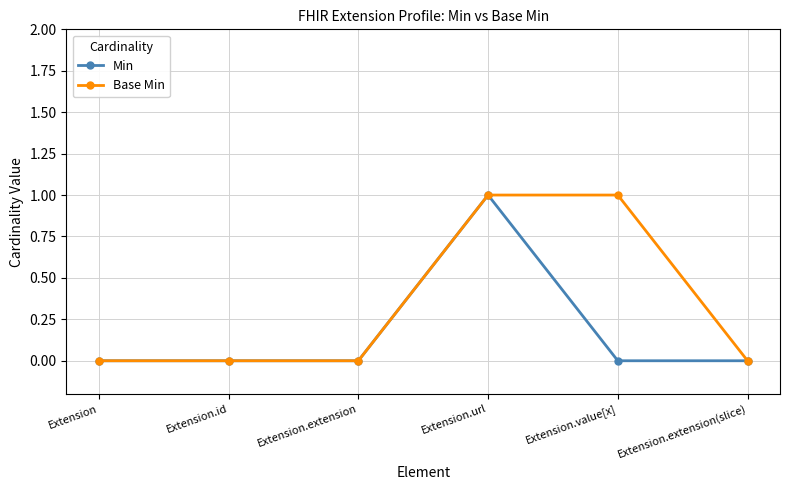

Reading left to right, transcribe all the data shown in this chart.

Min: 0	0	0	1	0	0
Base Min: 0	0	0	1	1	0